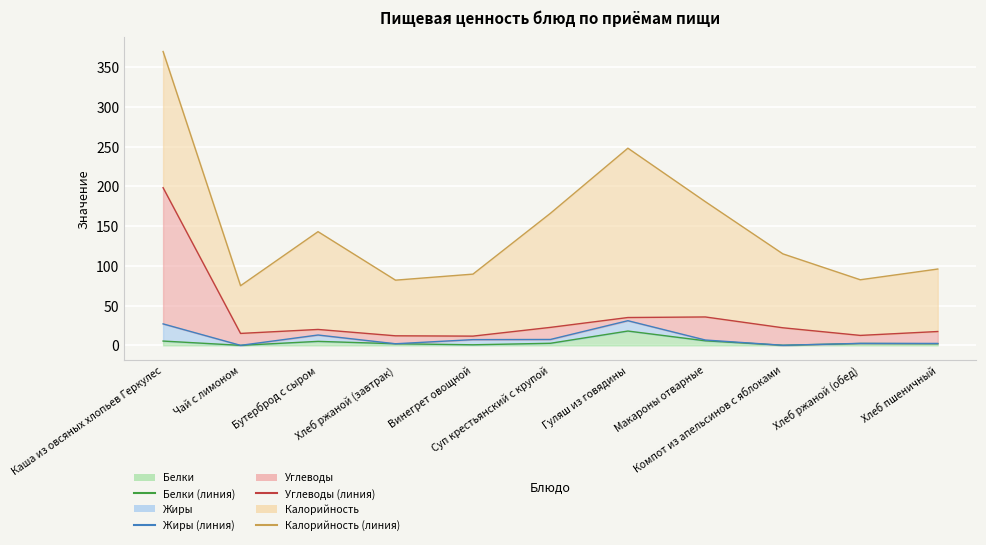

In Белки (линия), how many points are higher than both neighbors (excluding endpoints)?

3